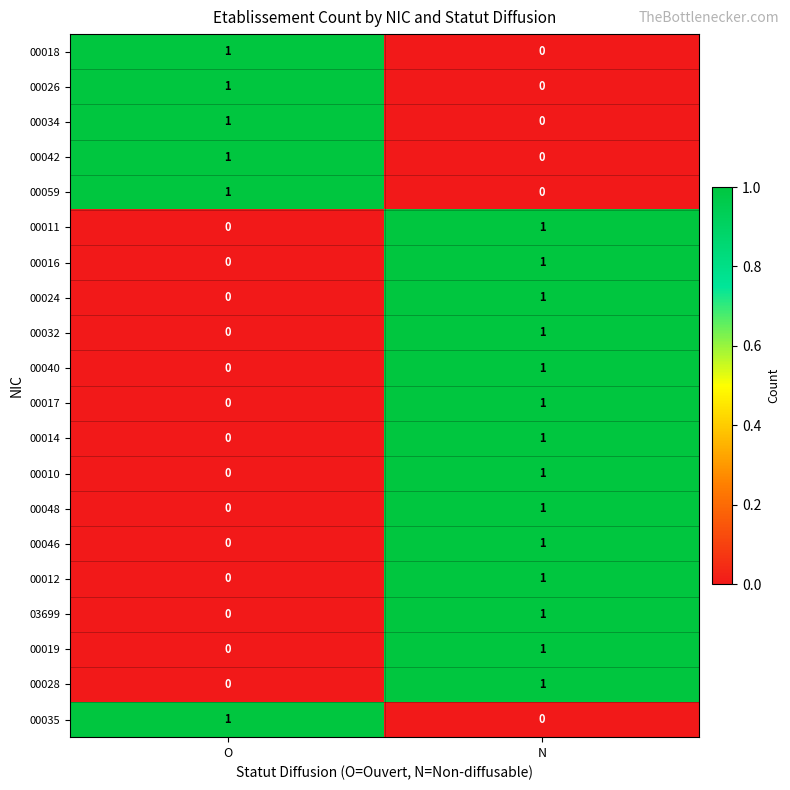

At which label does 00017 reach its peak?

N